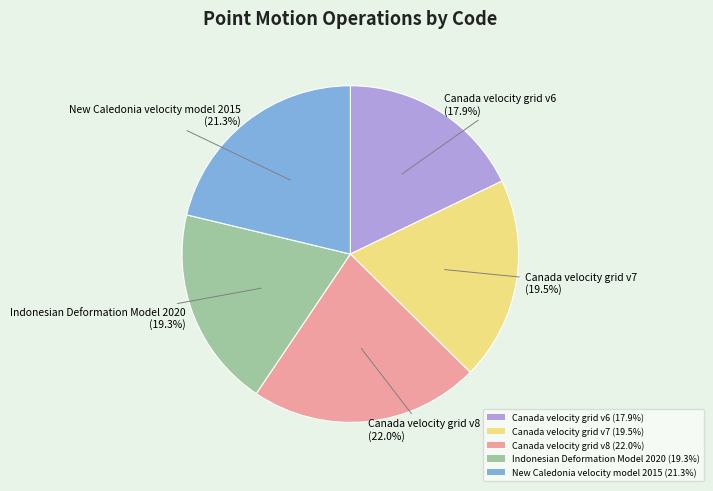

To the nearest percent, what is the combined percentage of Canada velocity grid v8 and Indonesian Deformation Model 2020?

41%